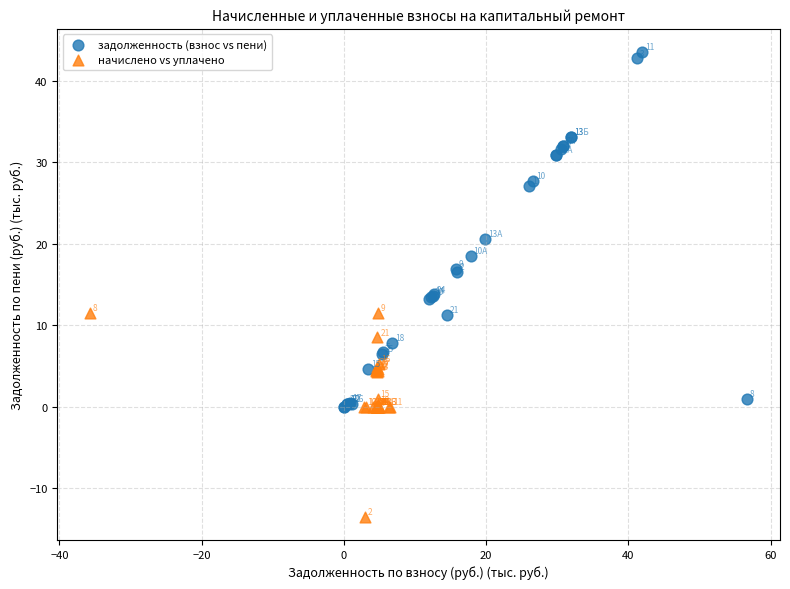

Which series reaches the maximum Y coordinate?

задолженность (взнос vs пени)